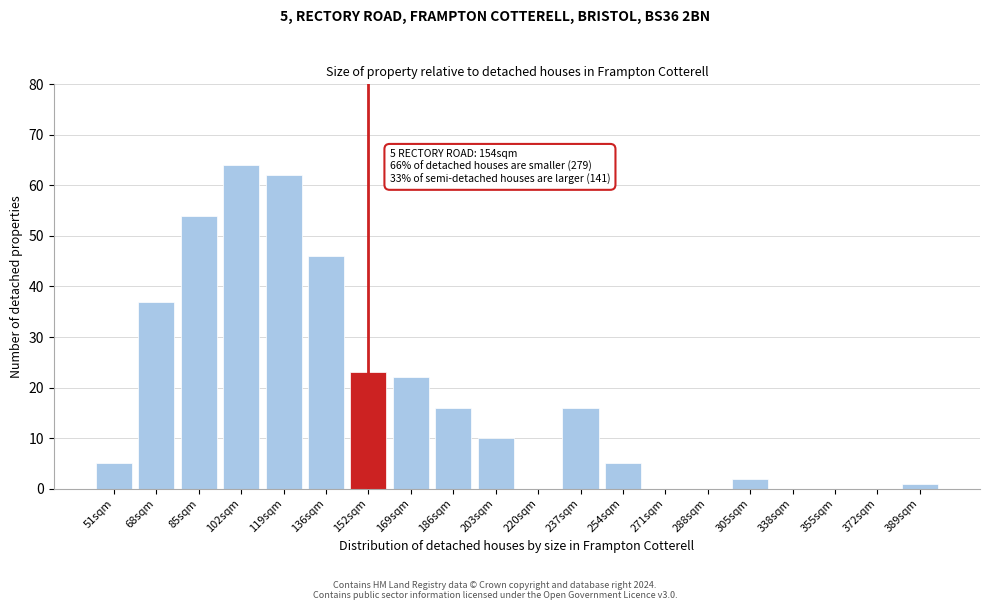

Reading right to left, list all the values displayed in this chart.

389sqm=1	372sqm=0	355sqm=0	338sqm=0	305sqm=2	288sqm=0	271sqm=0	254sqm=5	237sqm=16	220sqm=0	203sqm=10	186sqm=16	169sqm=22	152sqm=23	136sqm=46	119sqm=62	102sqm=64	85sqm=54	68sqm=37	51sqm=5